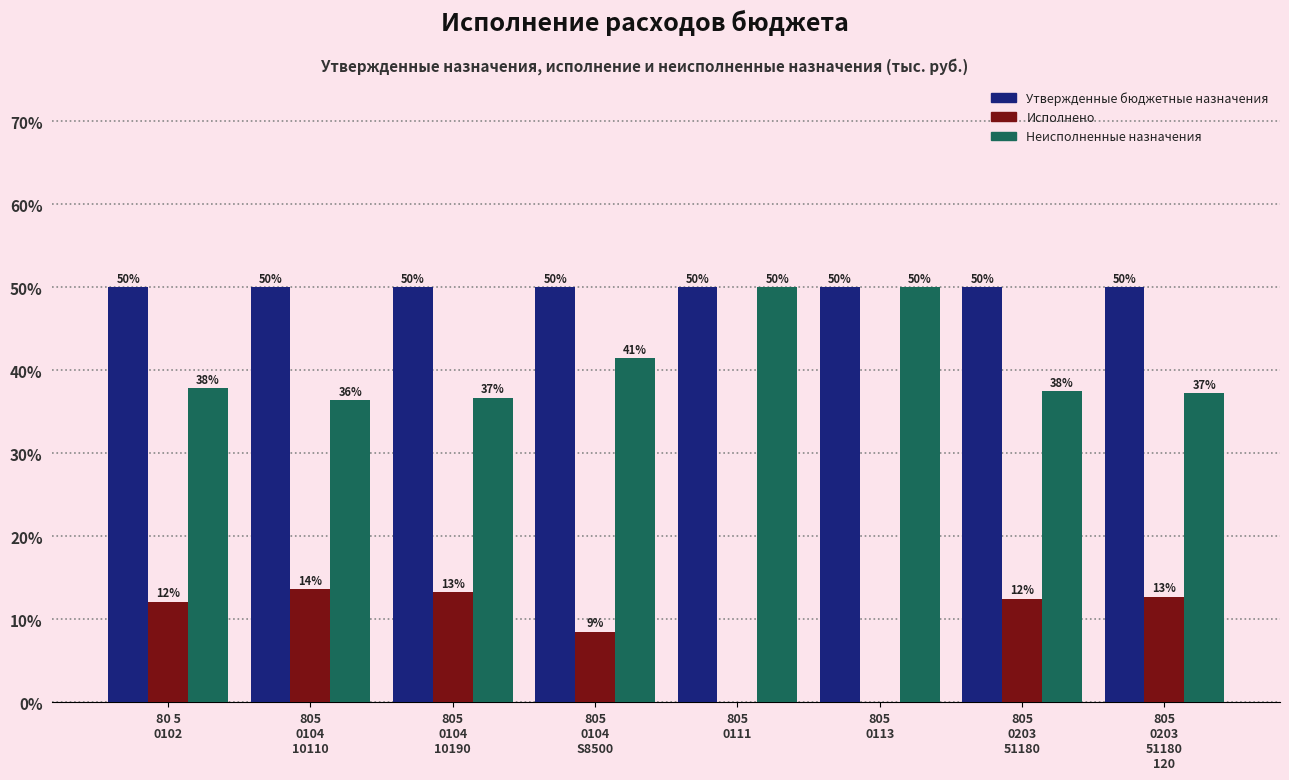

What is the greatest value displayed?

50.0